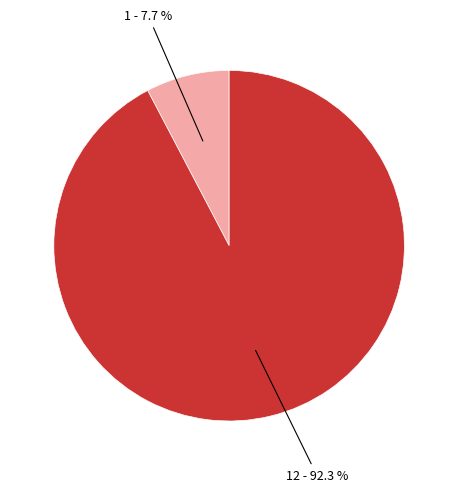

Is there a majority slice in this chart?

Yes